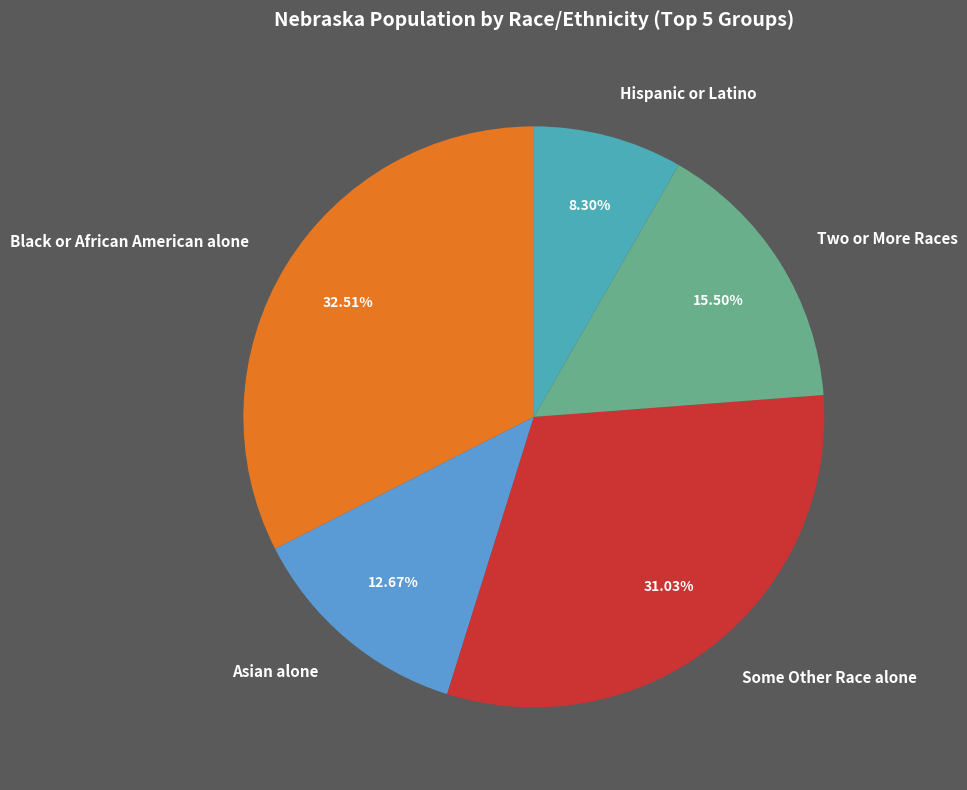

To the nearest percent, what is the difference between the Some Other Race alone and Hispanic or Latino slice percentages?

23%